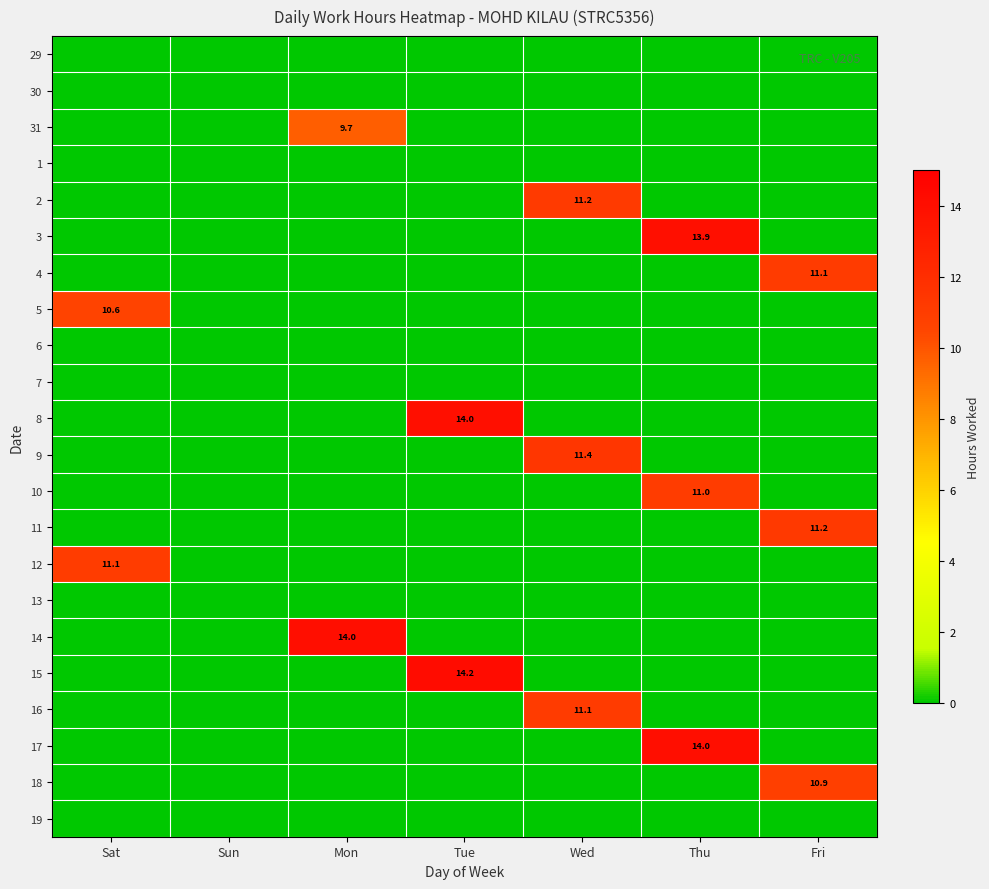

The value of 4 at Fri is 11.1. True or false?

True